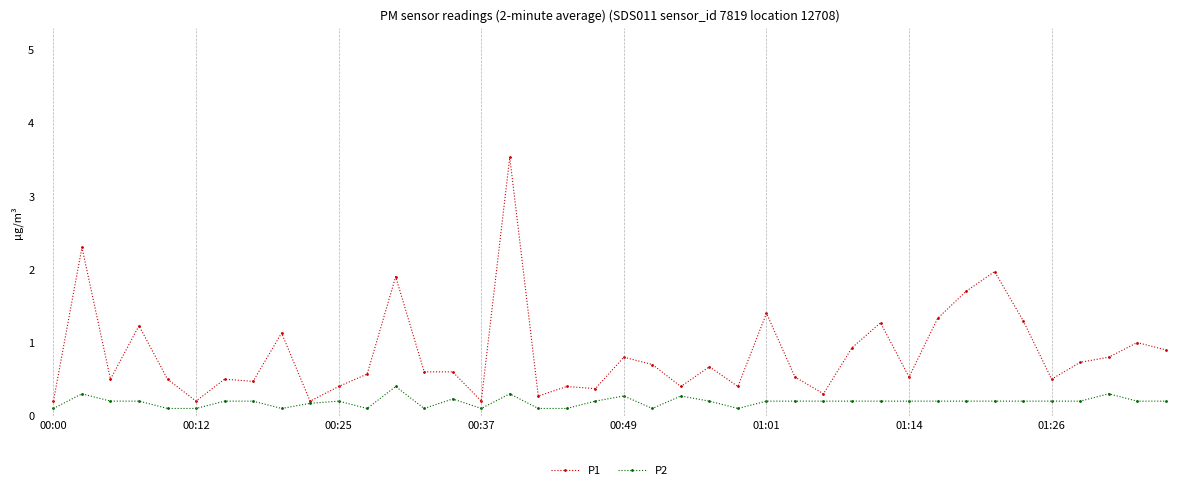

Which series has the largest total across all categories?

P1